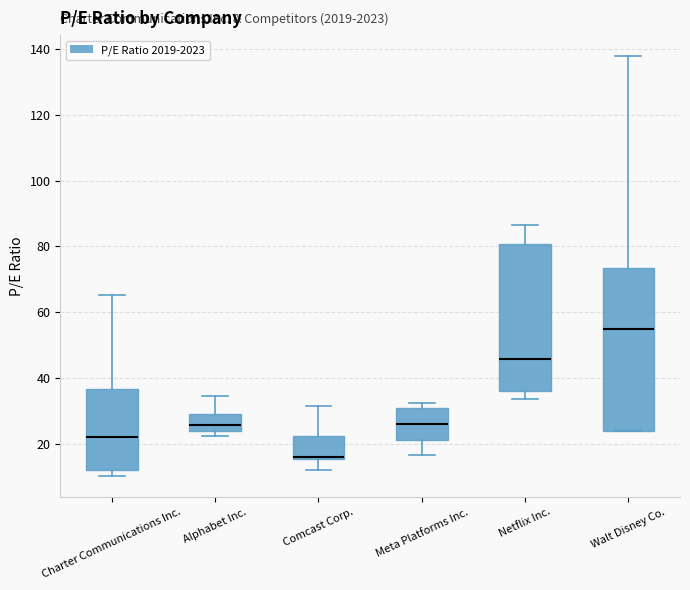

Comparing the boxes themselves (not the whiskers), which one is the tallest?

Walt Disney Co.